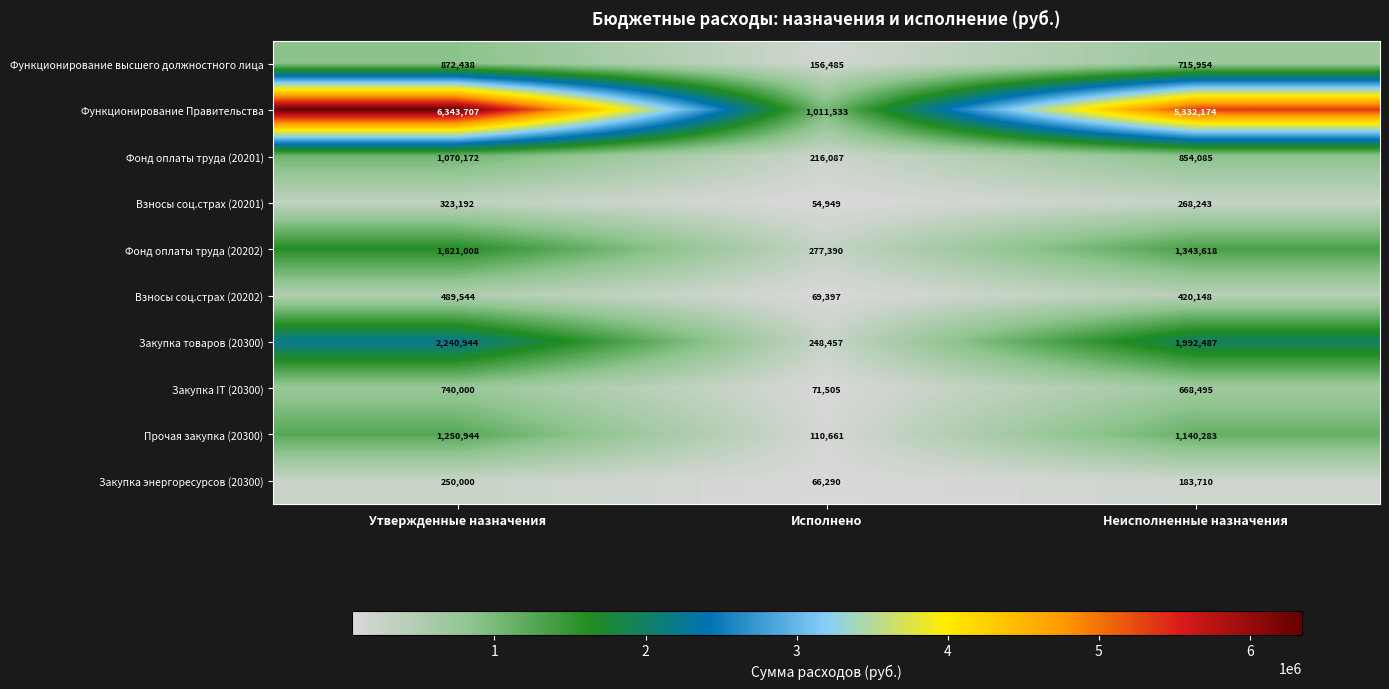

What is the sum of all Взносы соц.страх (20201) values?

646384